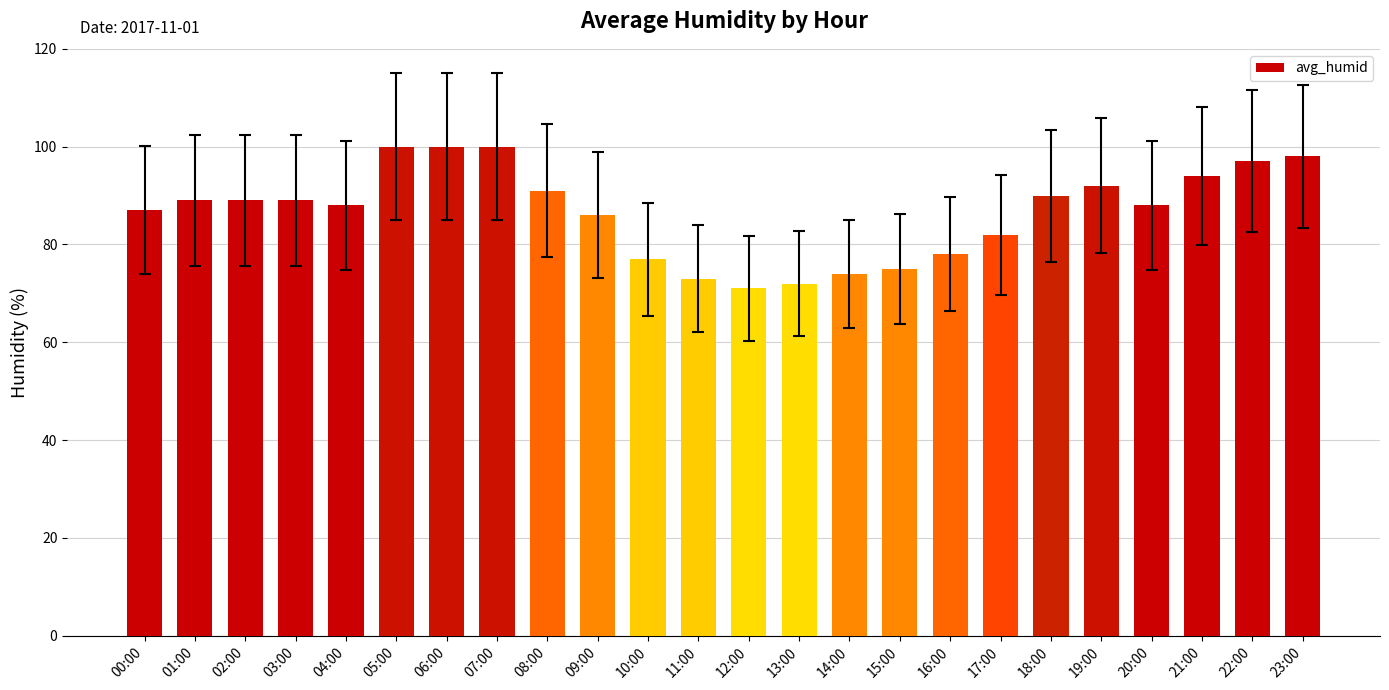

Count the number of categories in the chart.

24